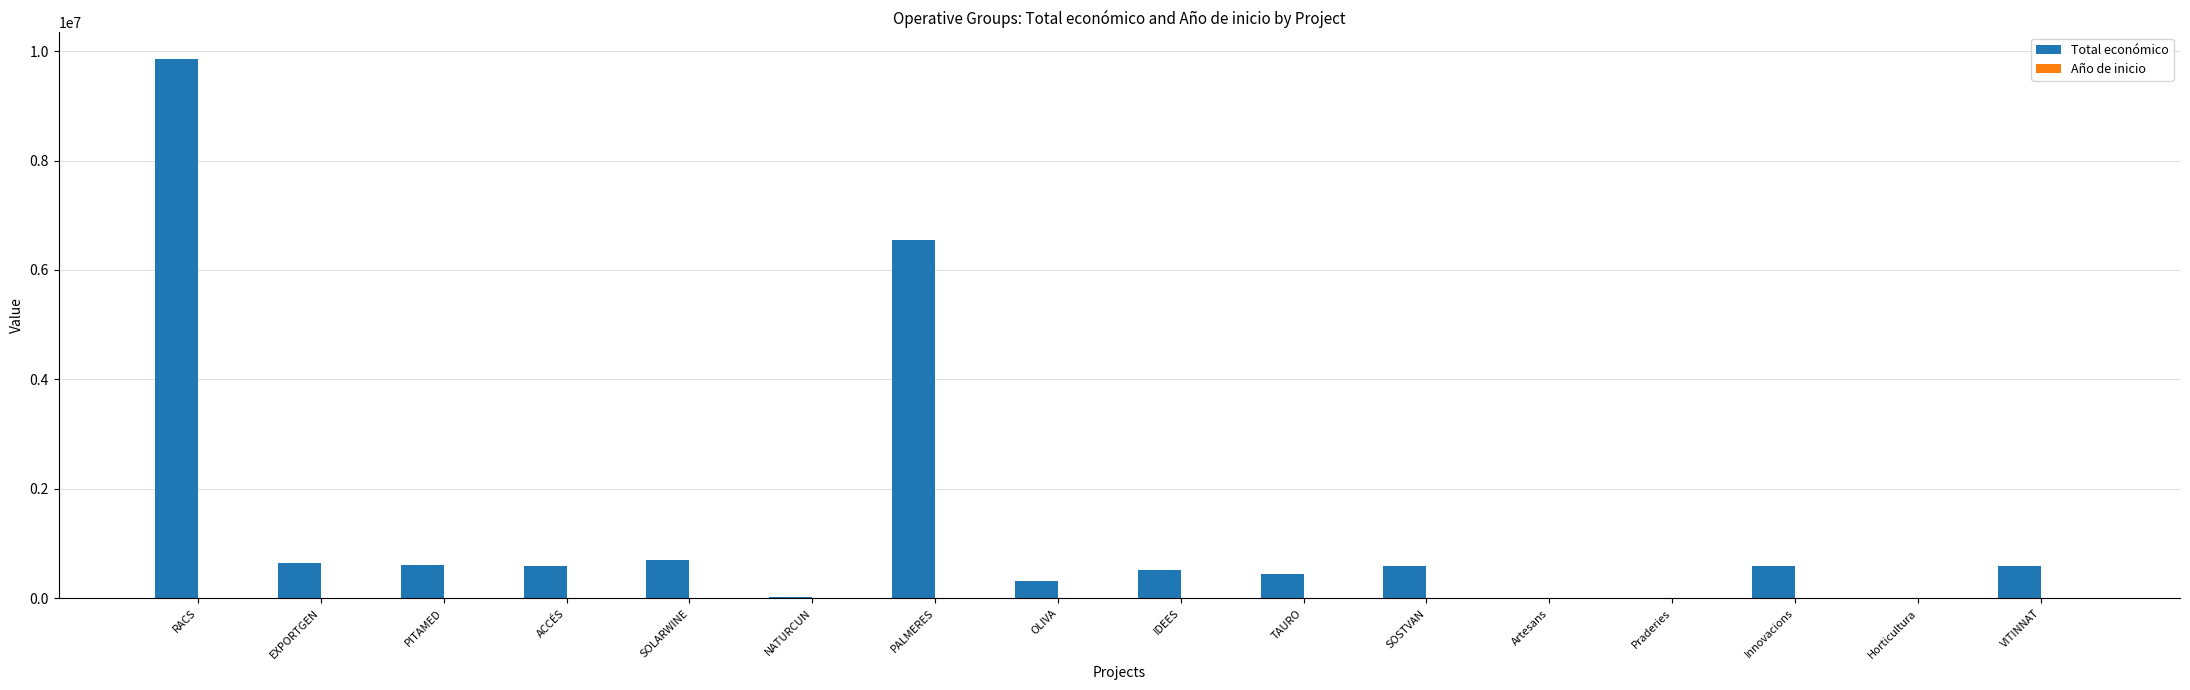

What is the sum of all Total económico values?

22062253